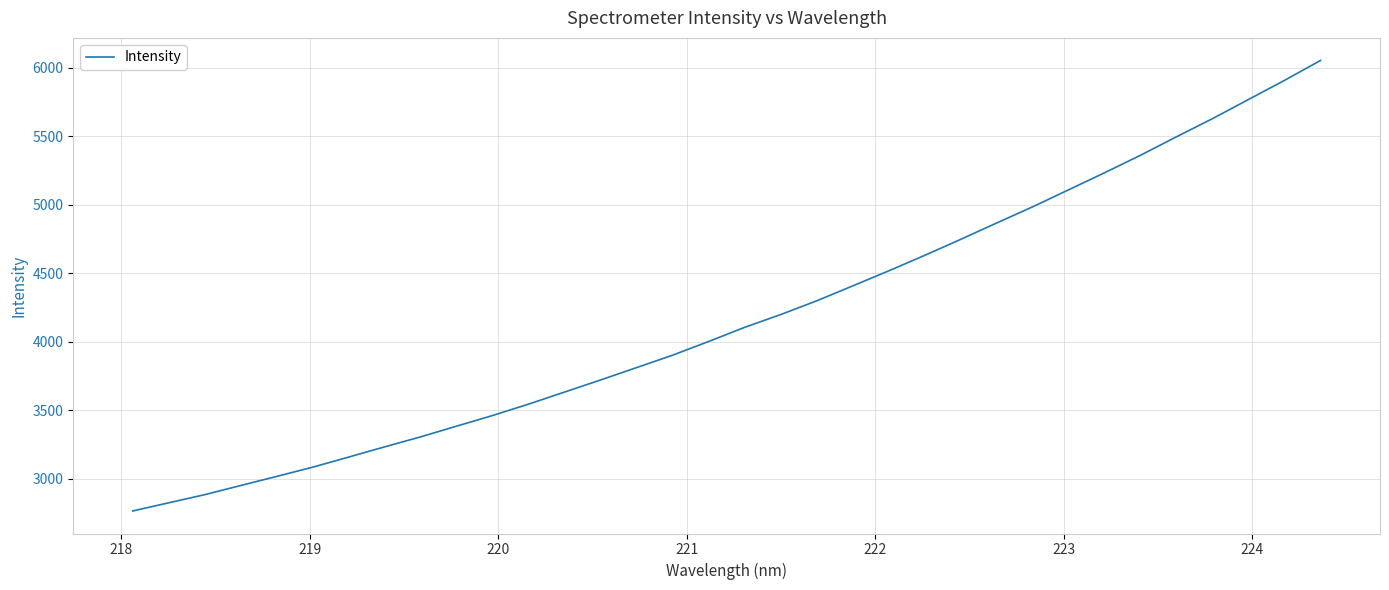

What is the minimum value shown in the chart?

2764.7